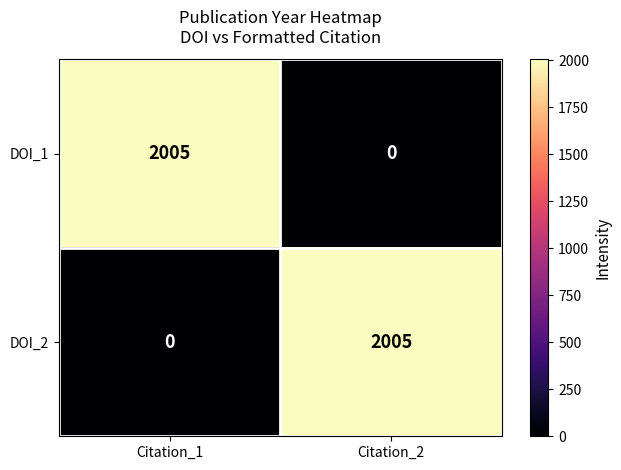

Is it true that DOI_2 equals 2969 at Citation_2?

False